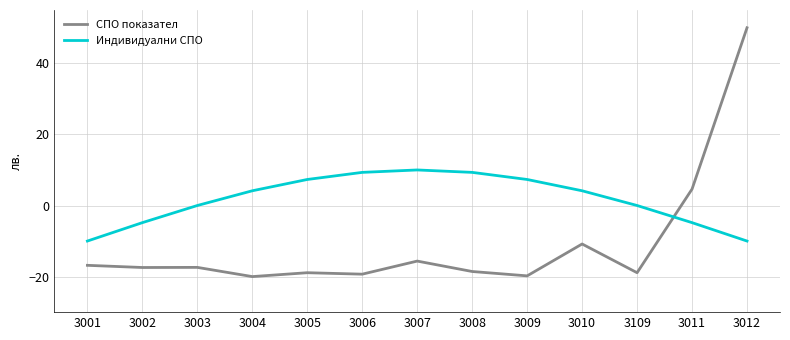

The value of Индивидуални СПО at 3008 is 2.6. True or false?

False